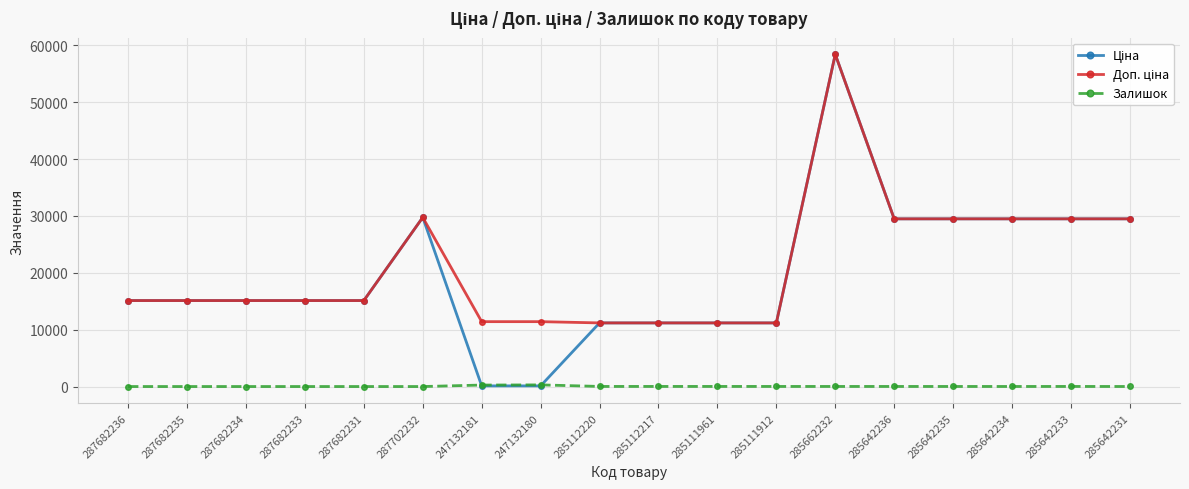

What is the difference between the highest and lowest values at 287682231?

15120.0